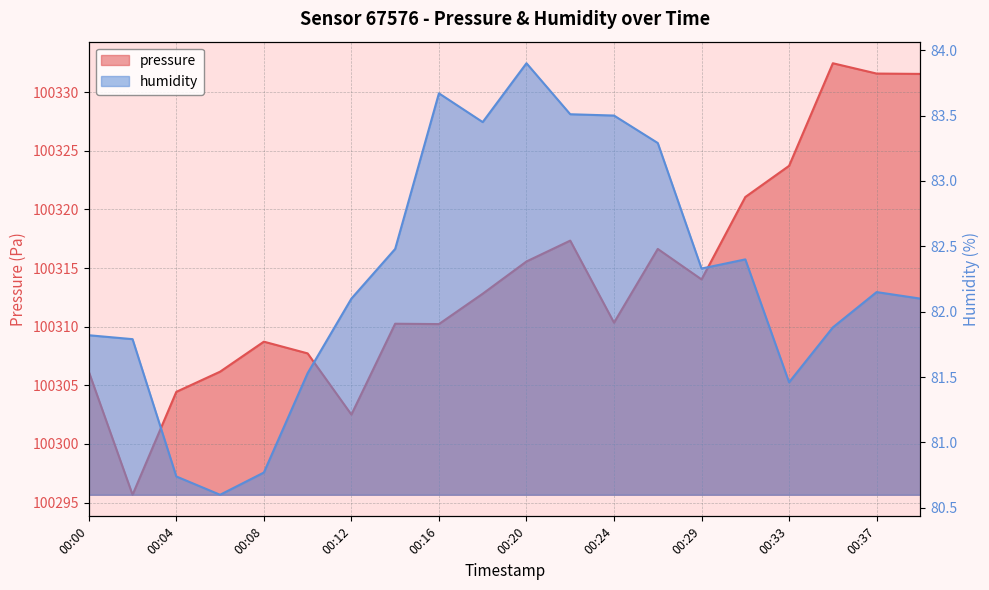

What is the sum of the humidity values at 00:14 and 00:02?

164.3